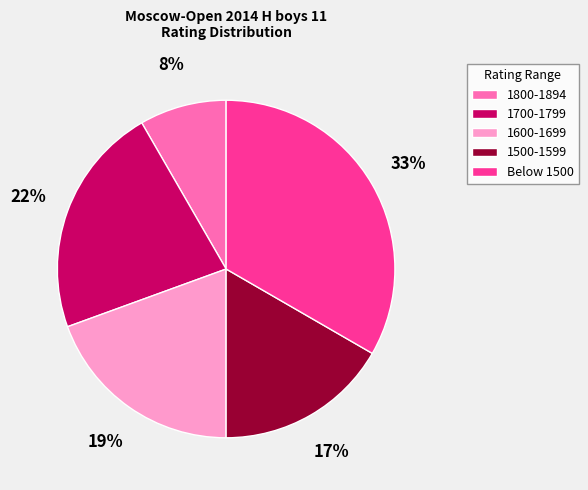

Rank the categories by value from highest to lowest.

Below 1500, 1700-1799, 1600-1699, 1500-1599, 1800-1894